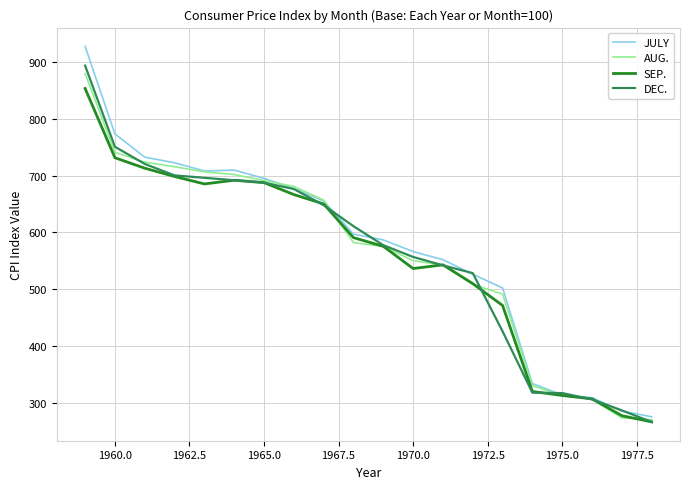

What is the maximum value shown in the chart?

927.4